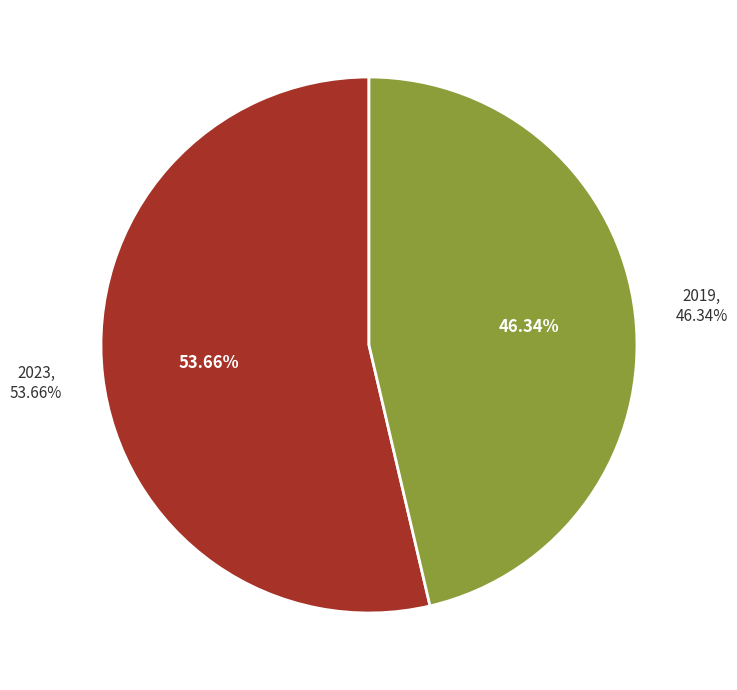

Is 2023 the majority of the pie?

Yes